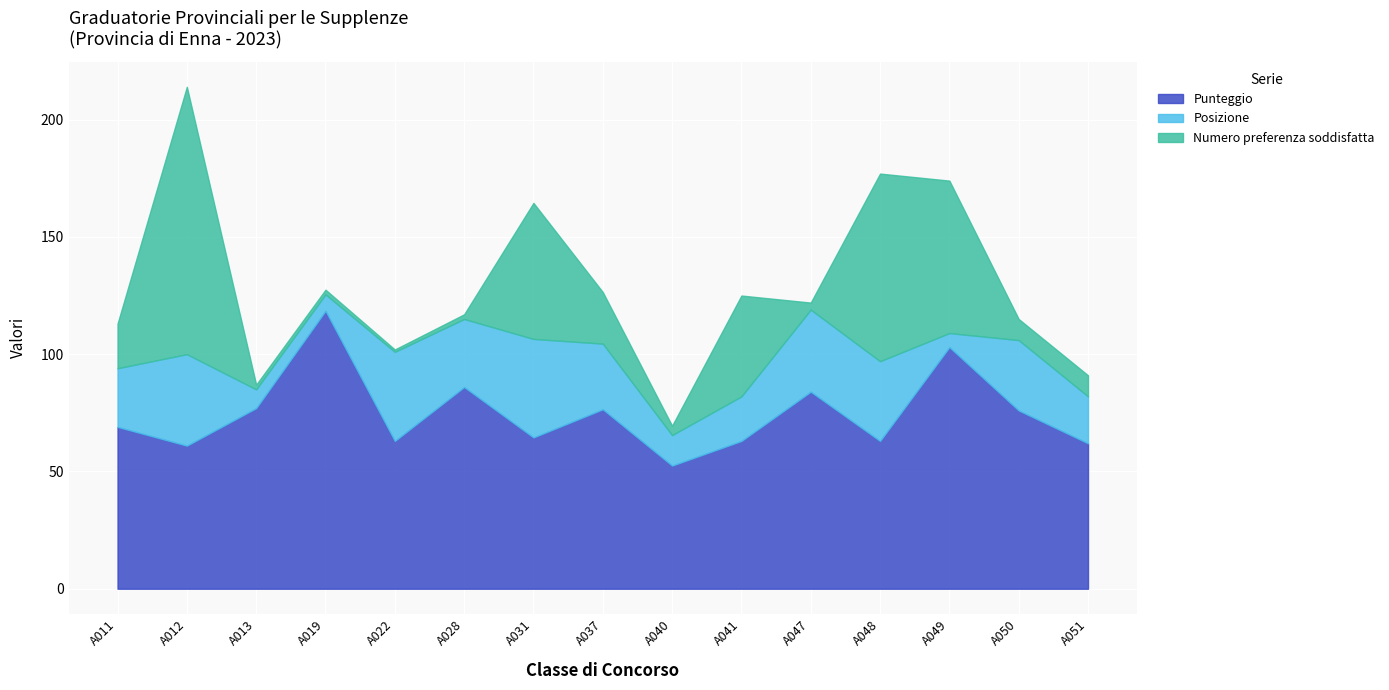

What are all the series names shown in the legend?

Punteggio, Posizione, Numero preferenza soddisfatta